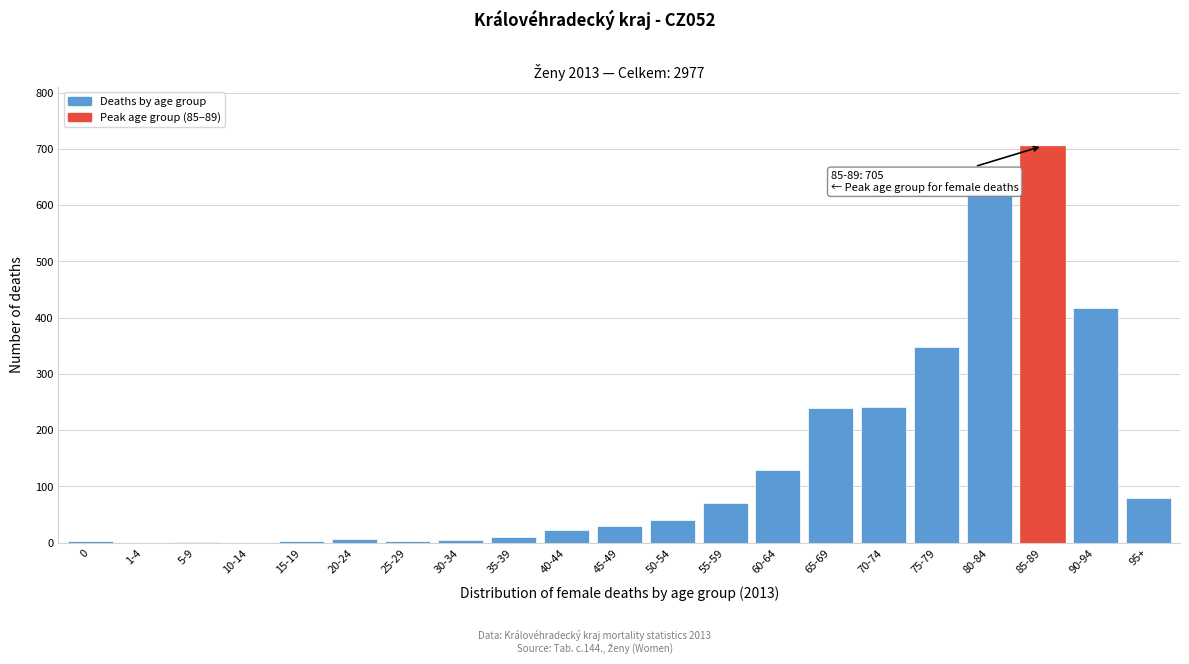

What is the change in value from 45-49 to 55-59?

+42